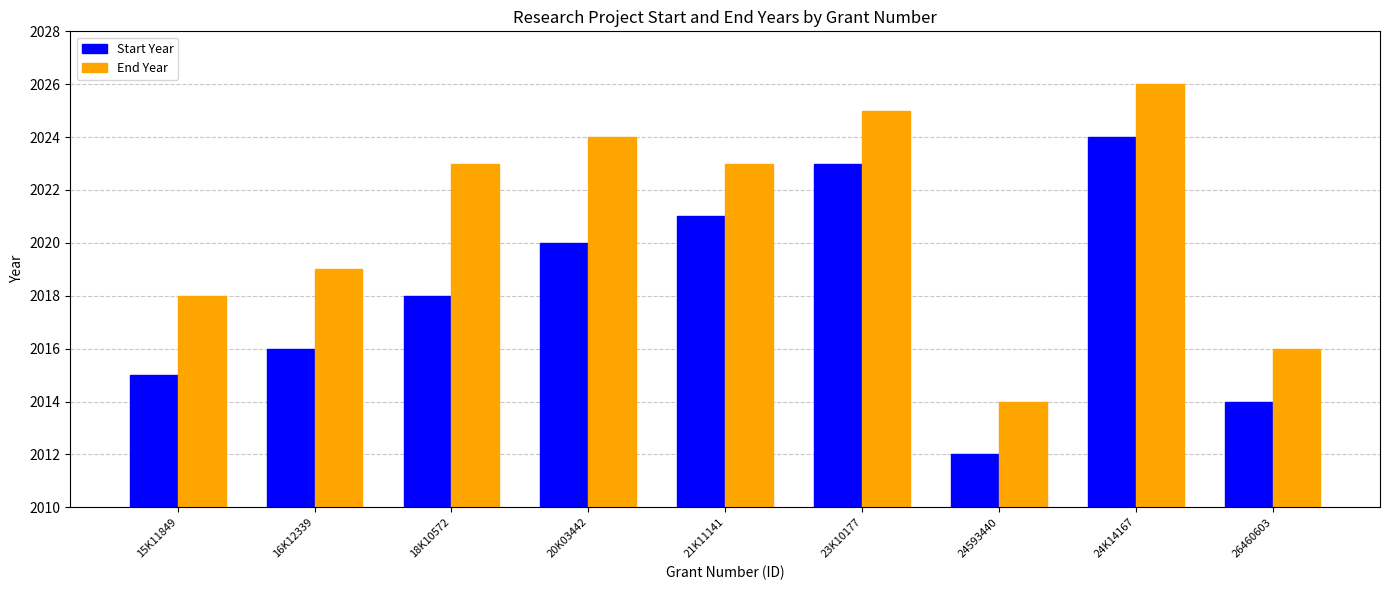

What is the smallest value displayed?

2012